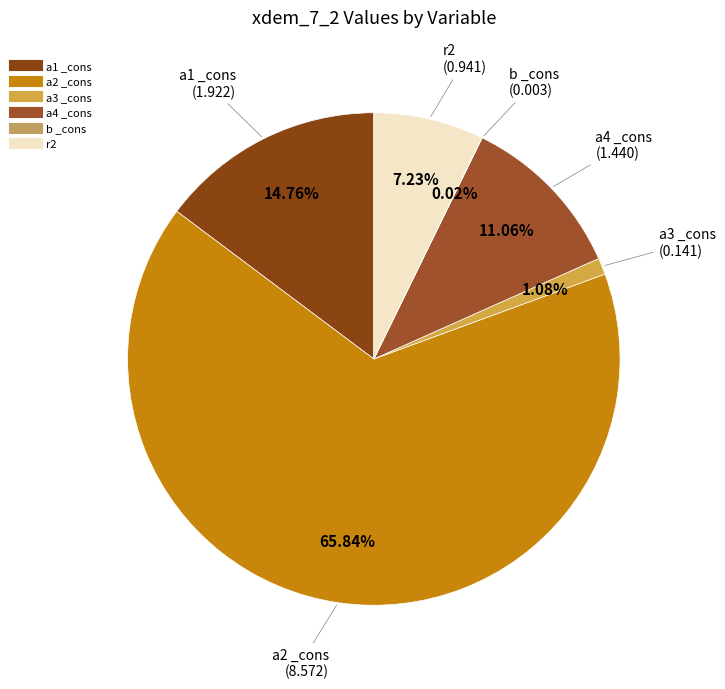

Is a3 _cons the majority of the pie?

No